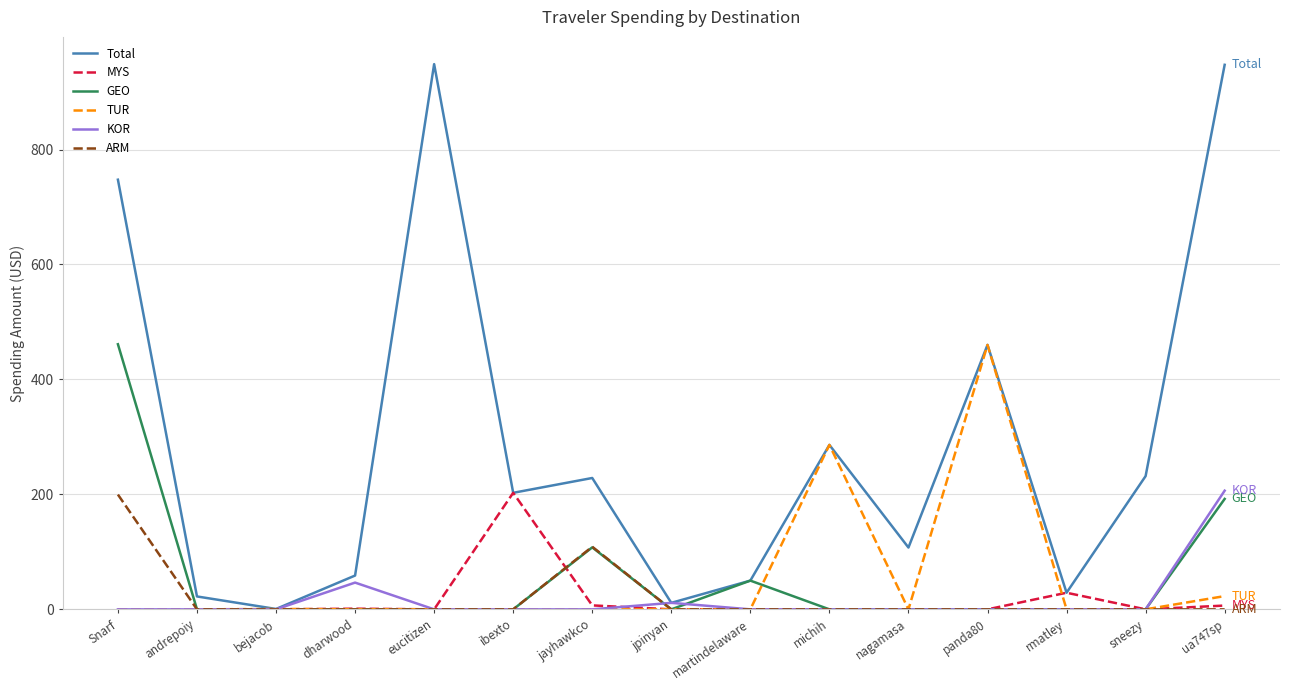

What are all the series names shown in the legend?

Total, MYS, GEO, TUR, KOR, ARM